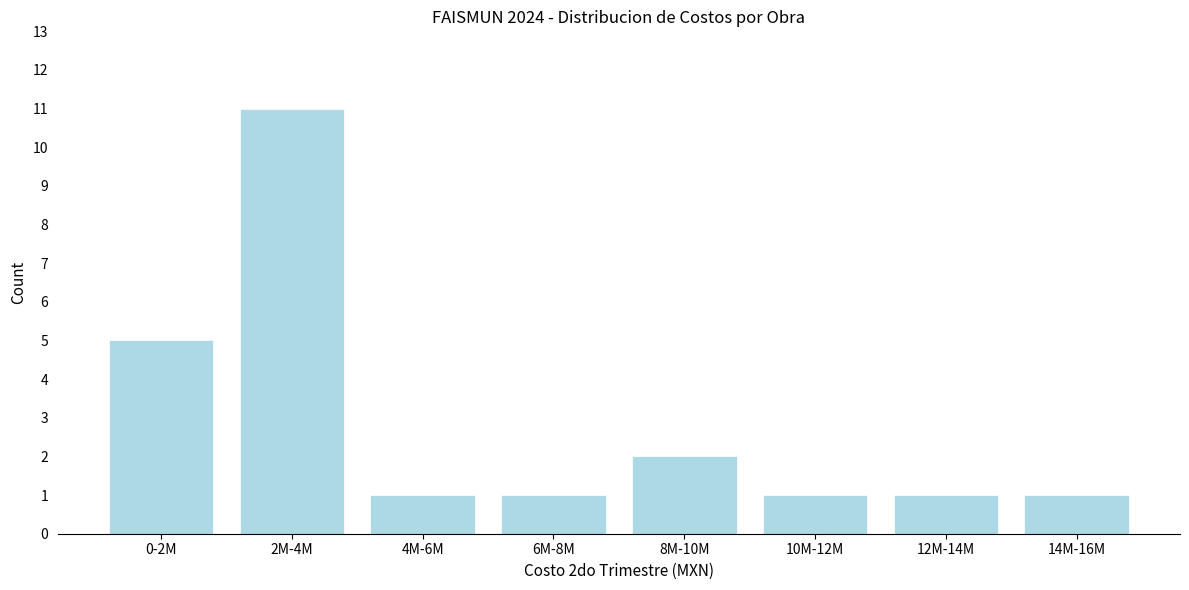

Reading left to right, extract all data points from this chart.

0-2M=5	2M-4M=11	4M-6M=1	6M-8M=1	8M-10M=2	10M-12M=1	12M-14M=1	14M-16M=1